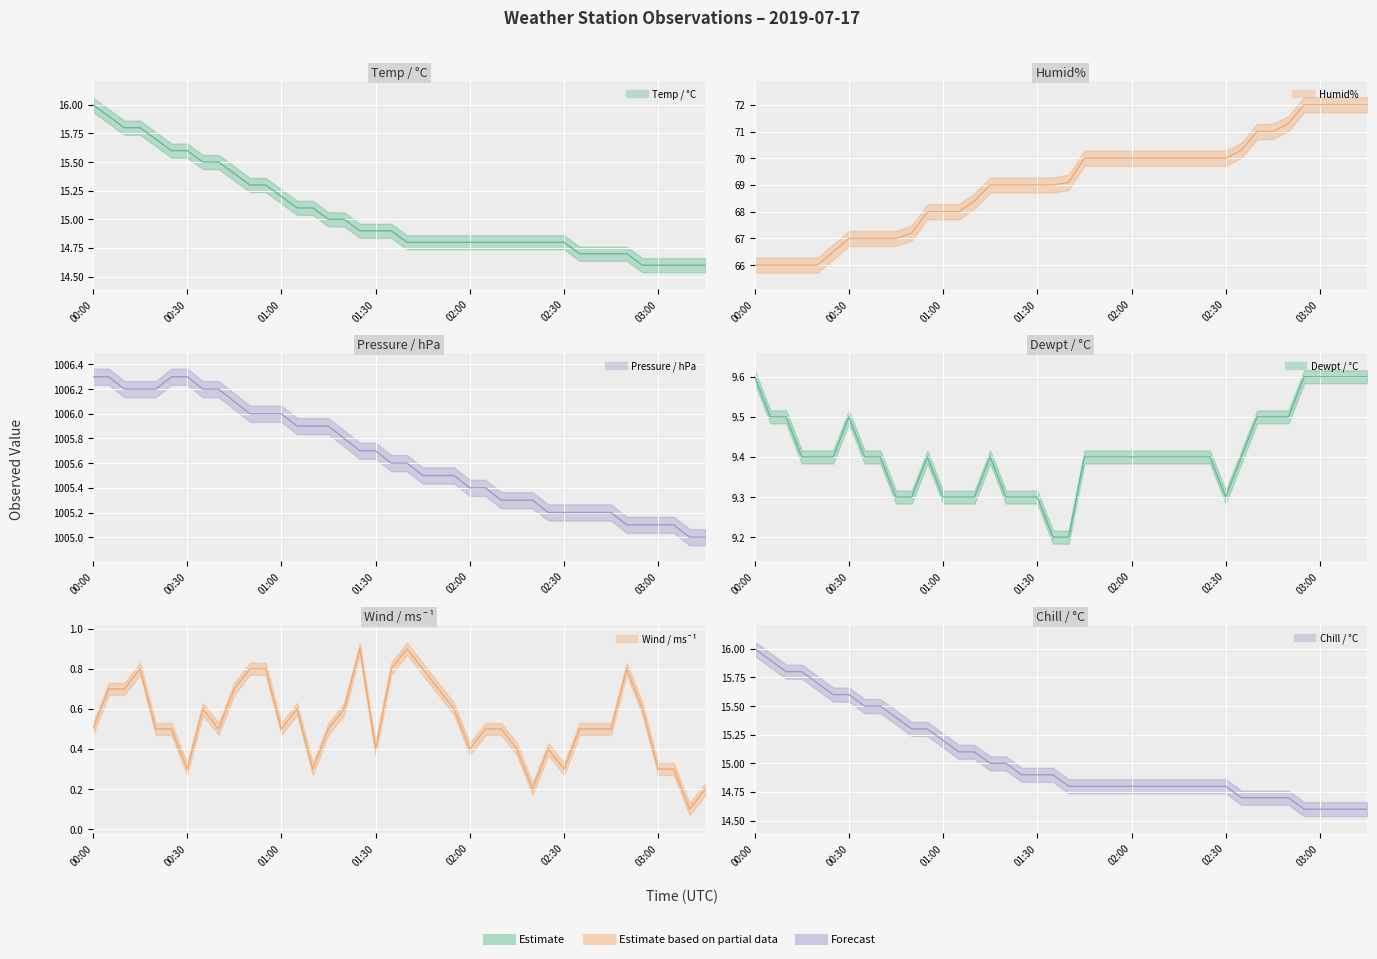

Where is Humid% nearest to the value 69?

01:15